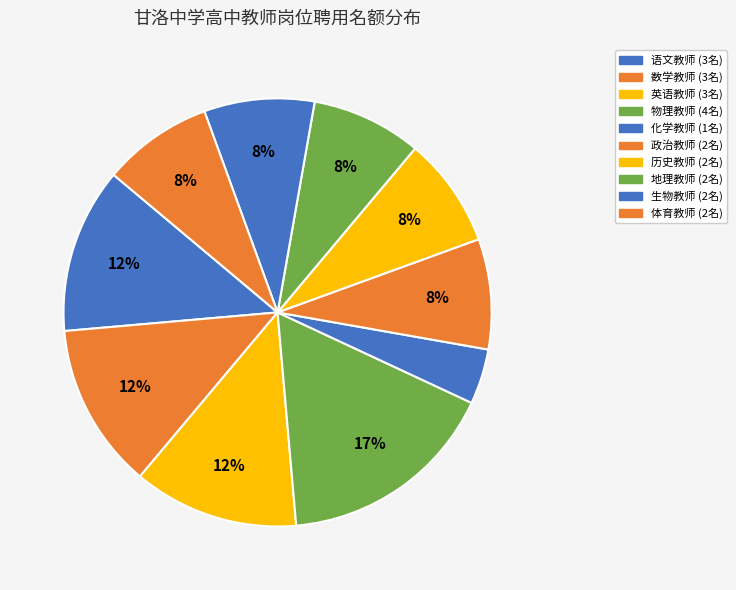

What percentage is NOT represented by 语文教师?

87.5%